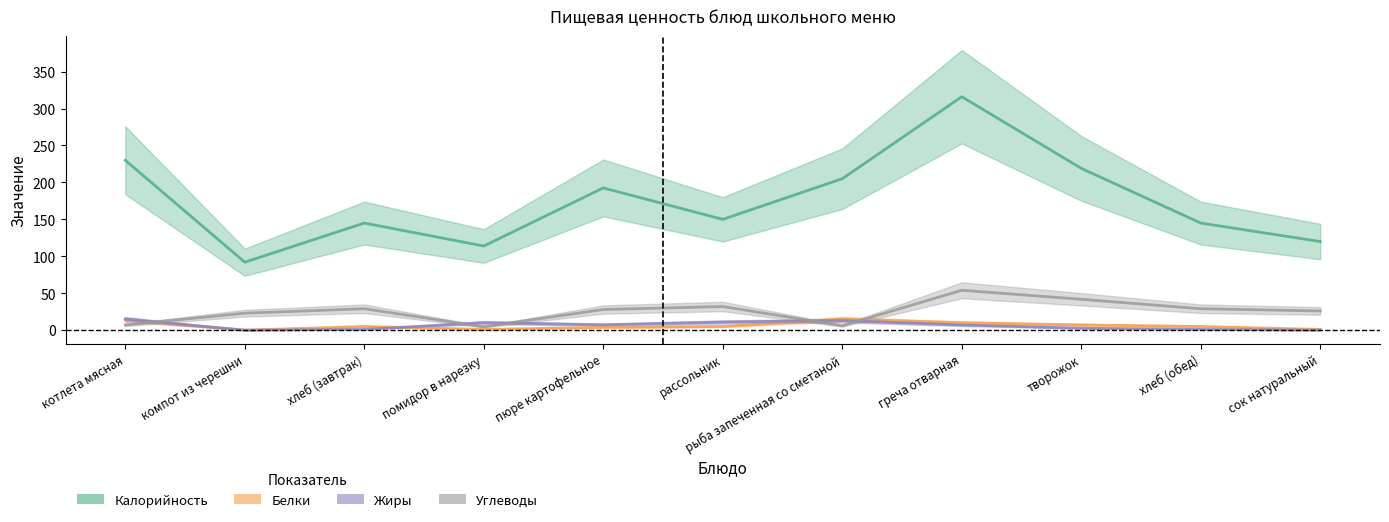

In Углеводы, how many points are lower than both neighbors (excluding endpoints)?

2